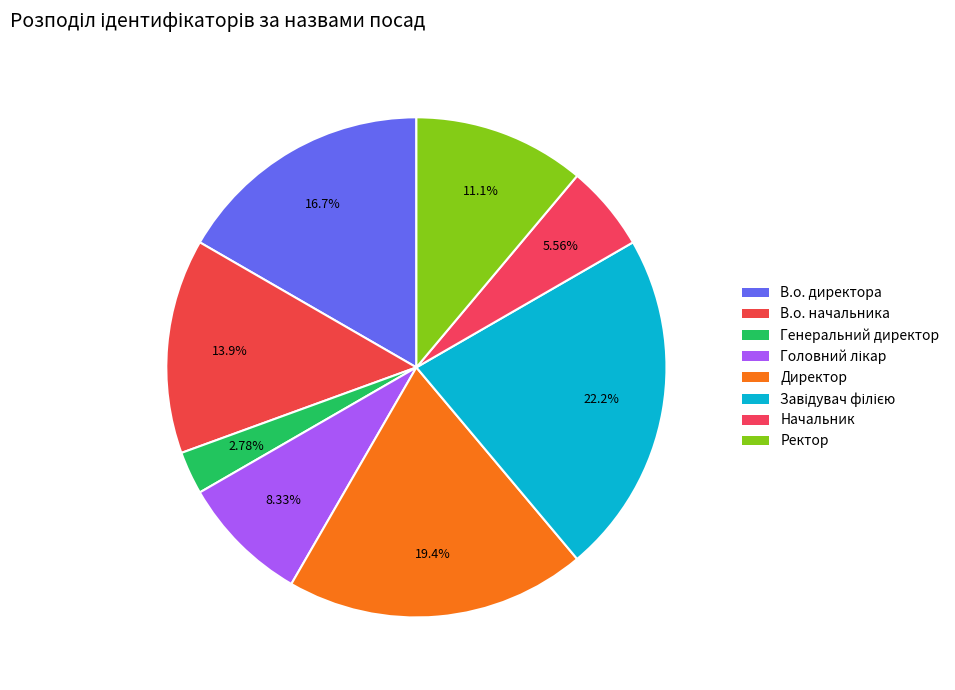

To the nearest percent, what portion does Завідувач філією represent?

22%